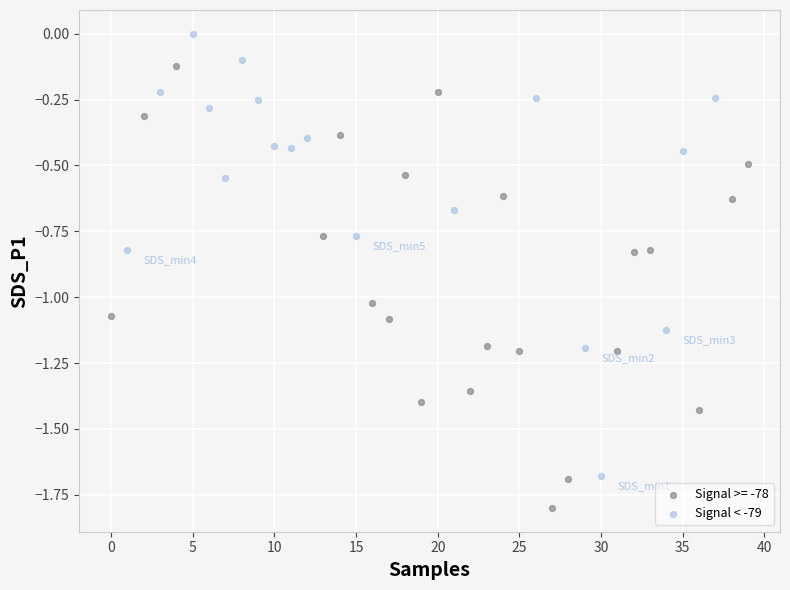

Which series reaches the maximum Y coordinate?

Signal < -79